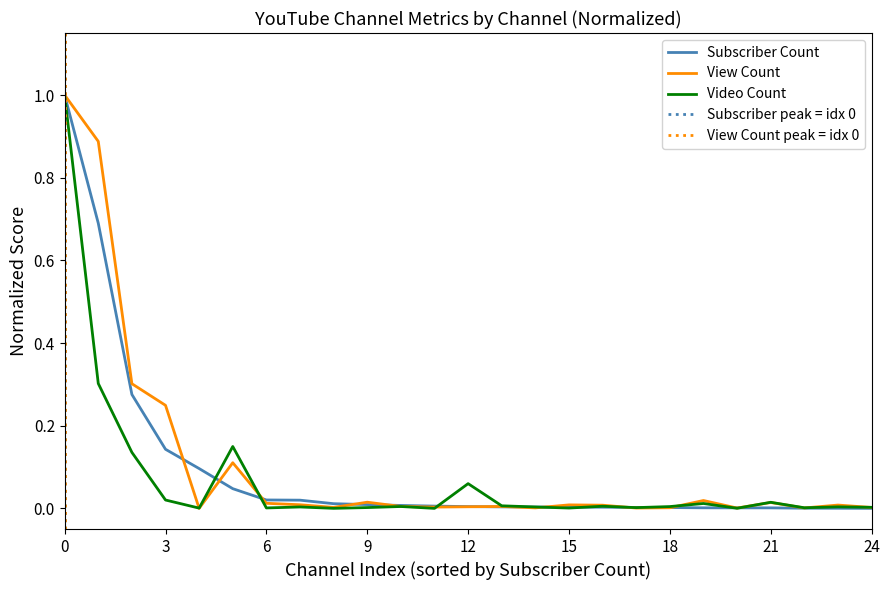

How many positive values does the Subscriber Count series have?

24